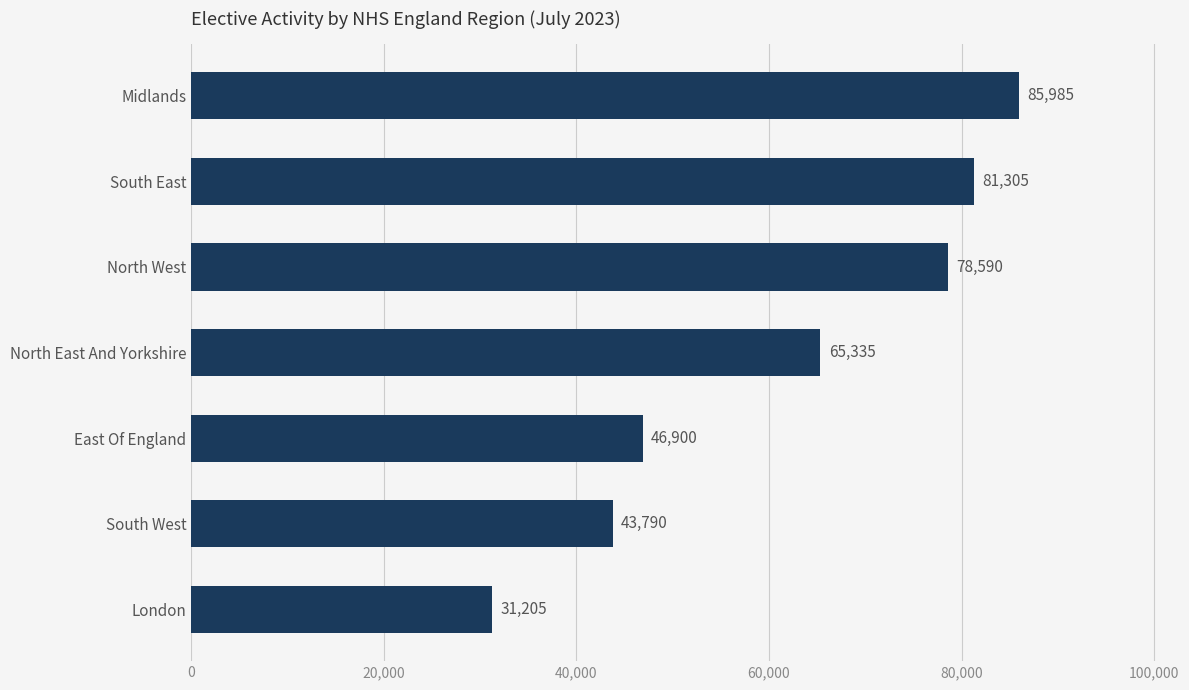

Read the value at South West, to the nearest 10.

43790